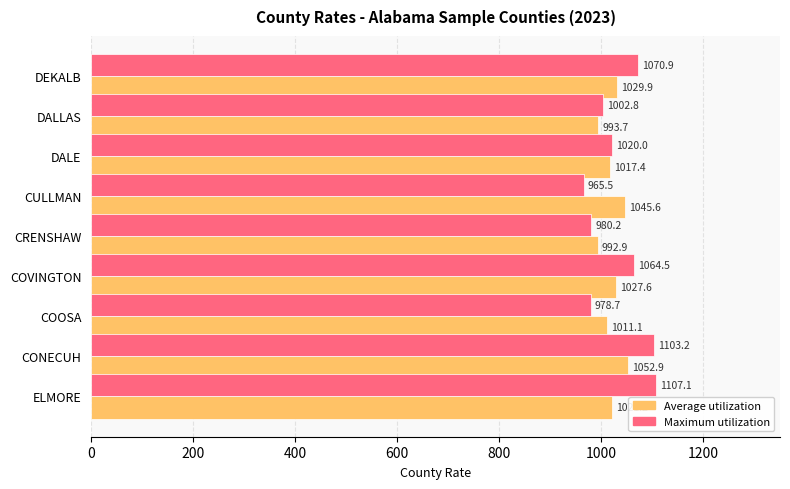

Count the number of categories in the chart.

9